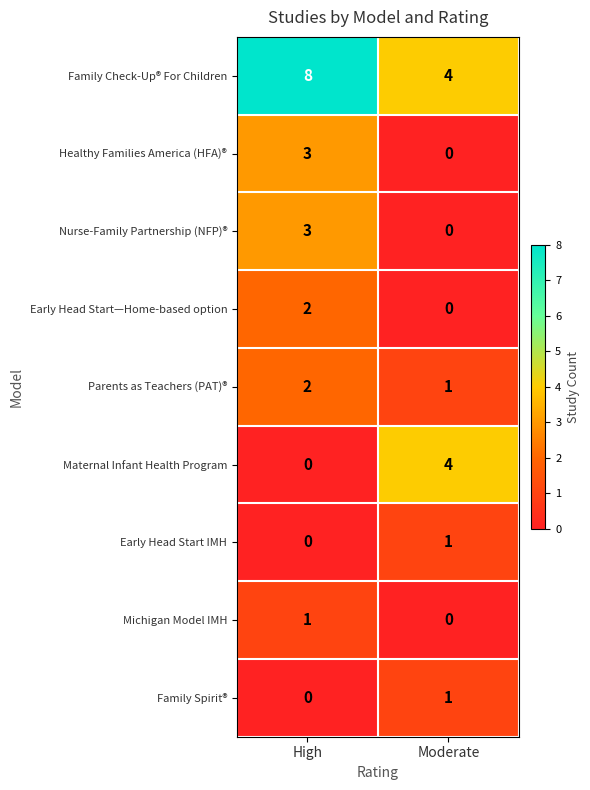

List the labels in order of Nurse-Family Partnership (NFP)® value, largest first.

High, Moderate